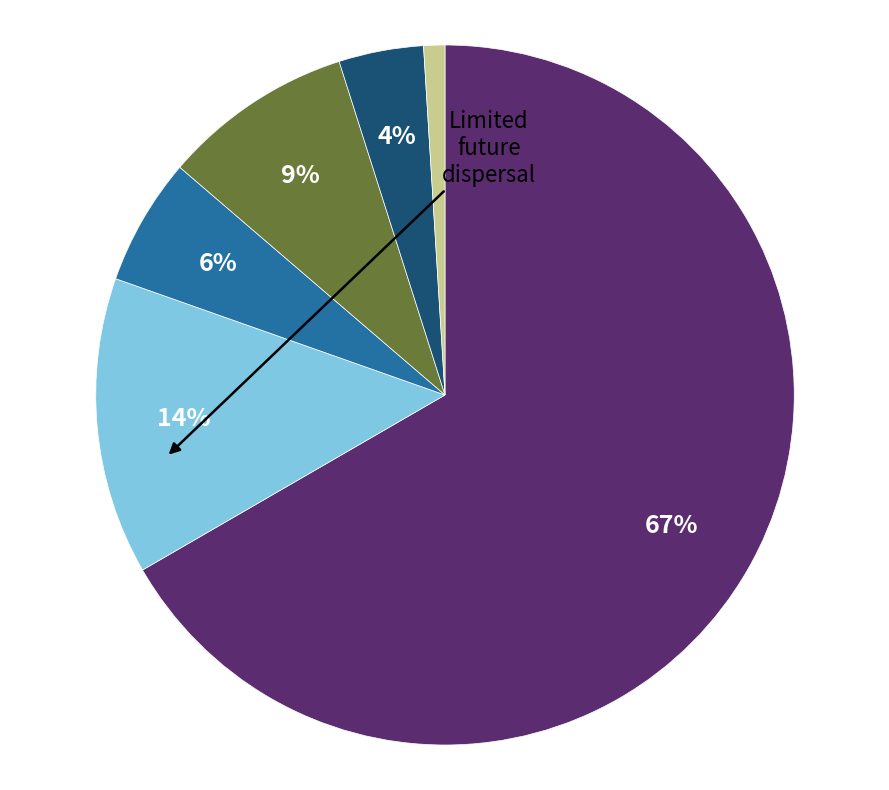

How many segments does this pie chart have?

6